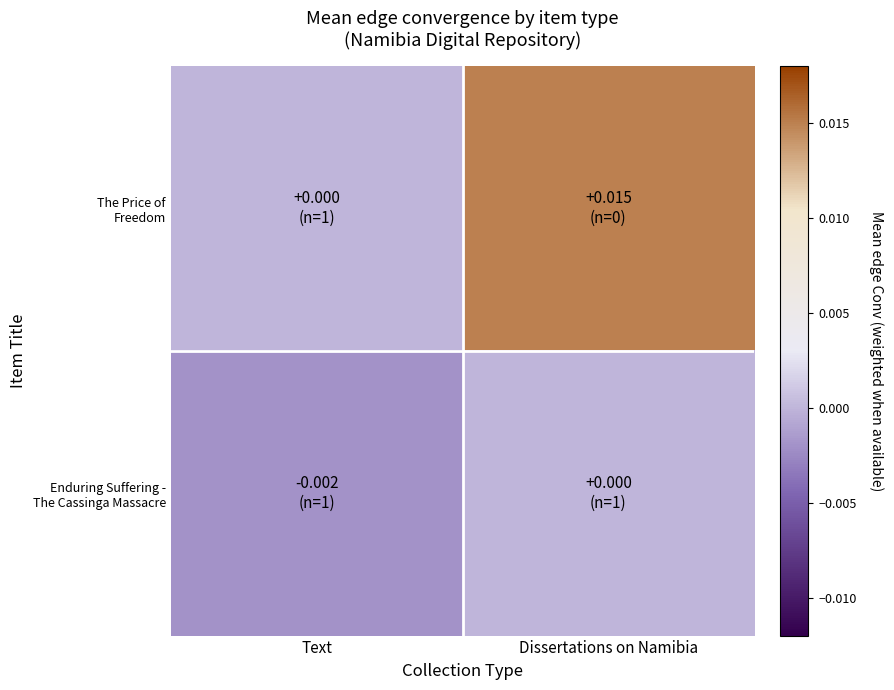

Which series changed the most between Text and Dissertations on Namibia?

The Price of Freedom